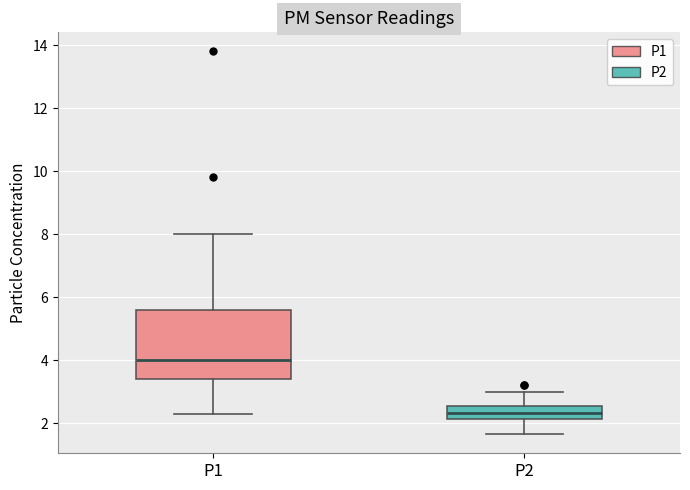

Comparing the boxes themselves (not the whiskers), which one is the tallest?

P1